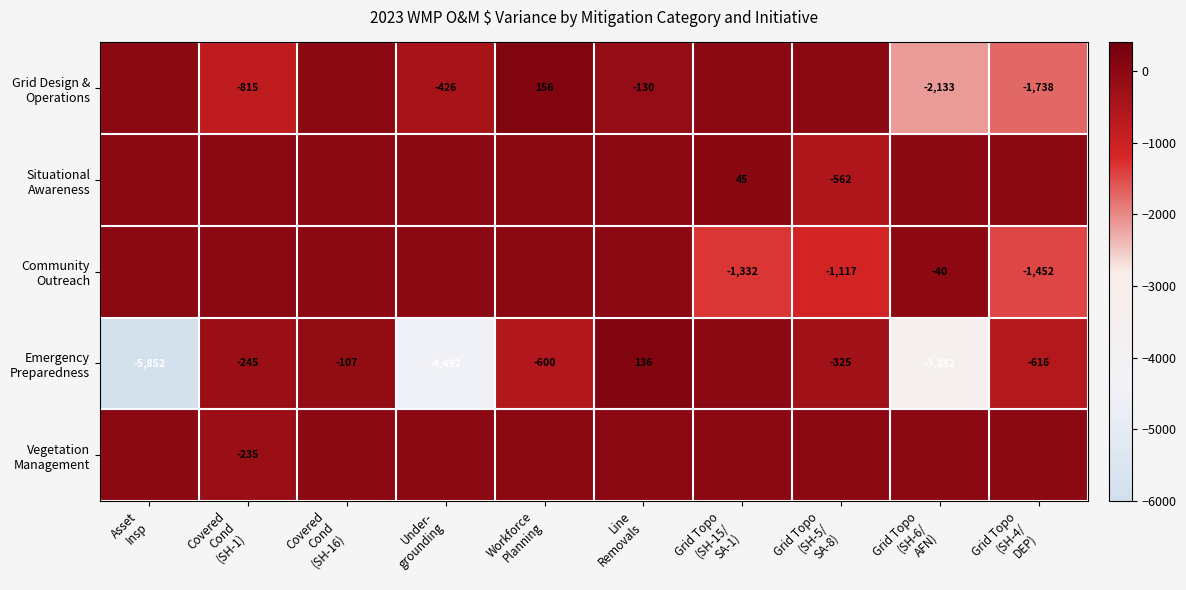

How many data points in Grid Design & Operations are above 0?

1